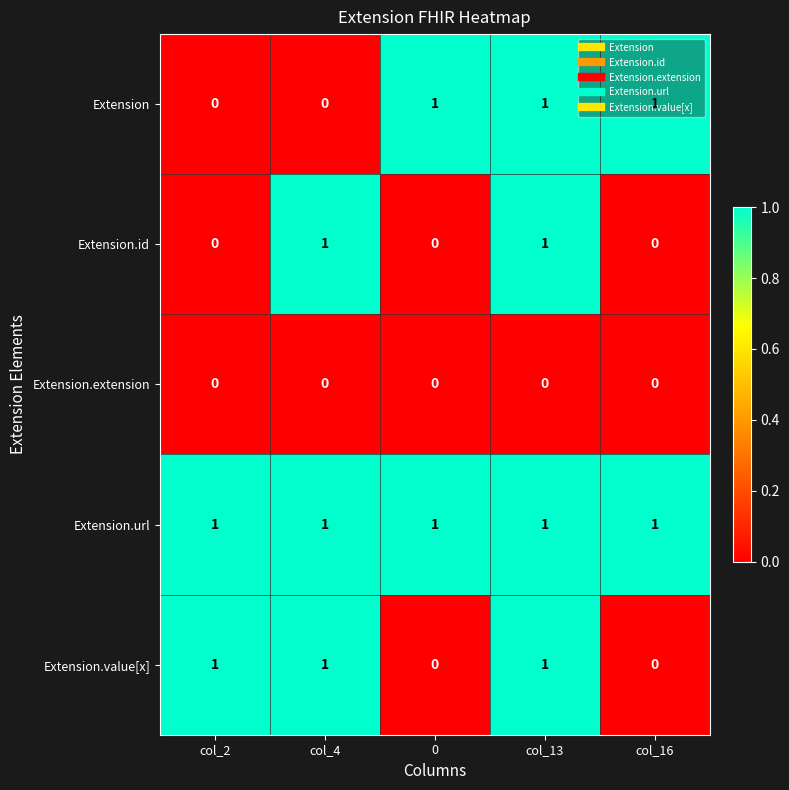

At which category is the sum across all series the highest?

col_13